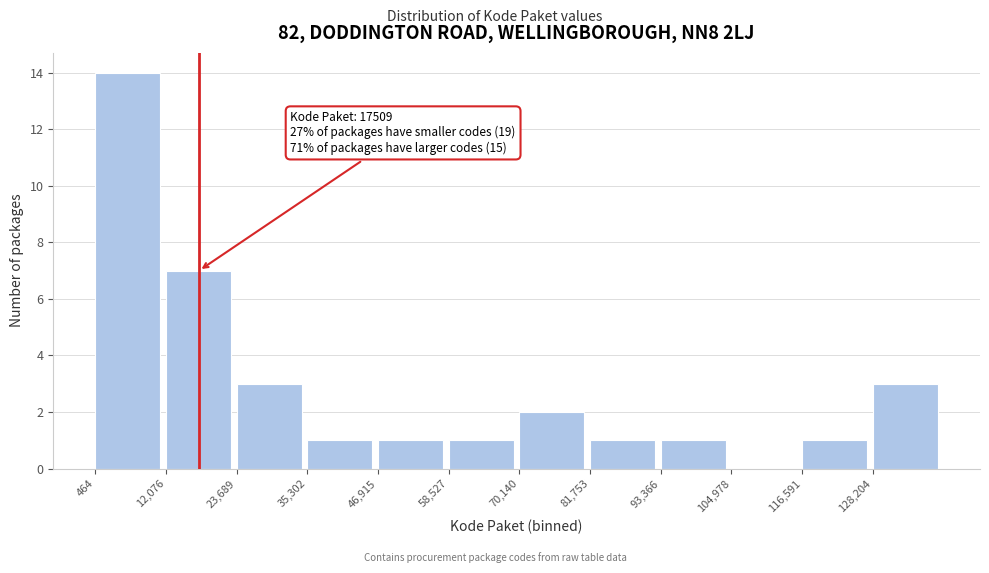

Which range on the x-axis has the tallest bar?

0 to 12000